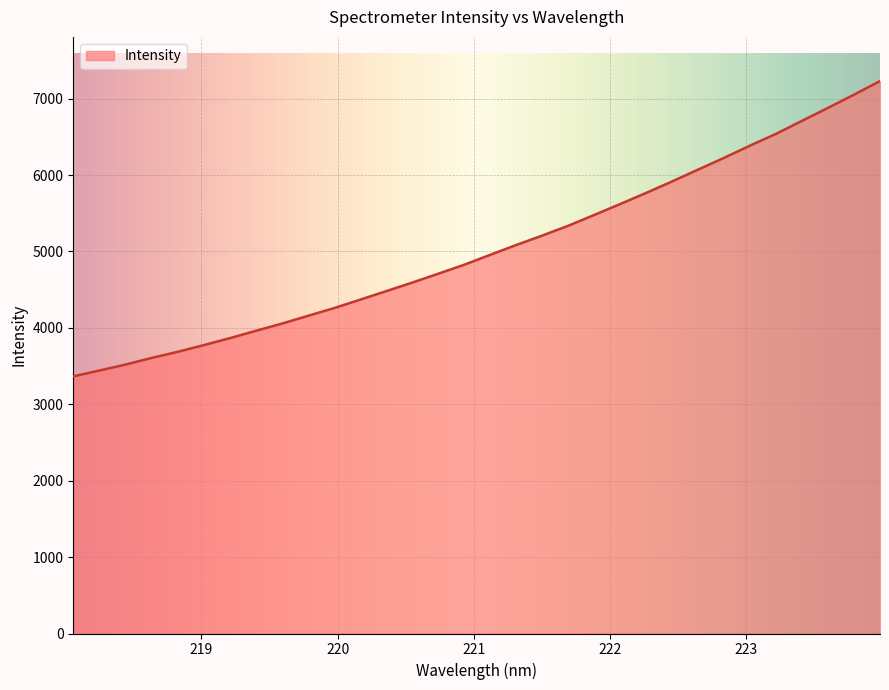

What is the smallest value displayed?

3365.2